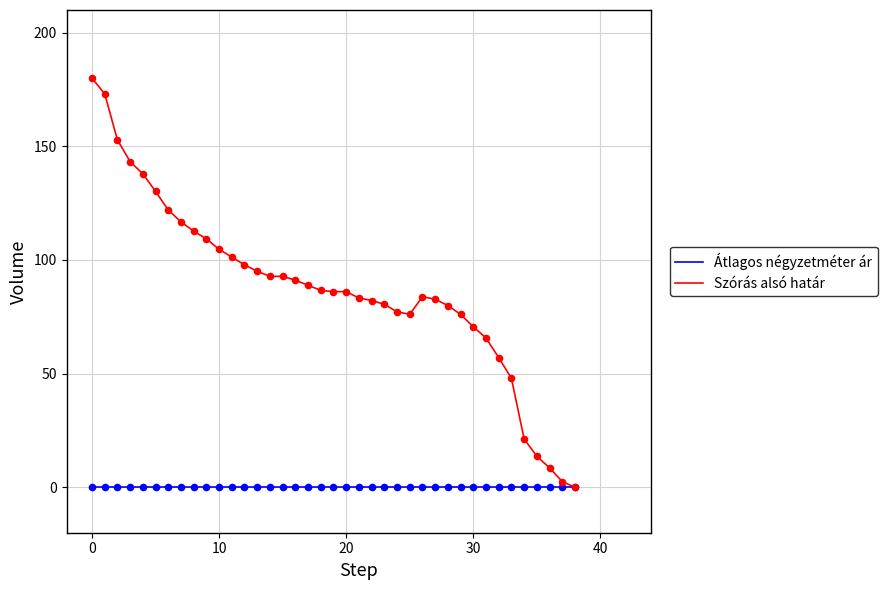

Which series has the largest total across all categories?

Szórás alsó határ